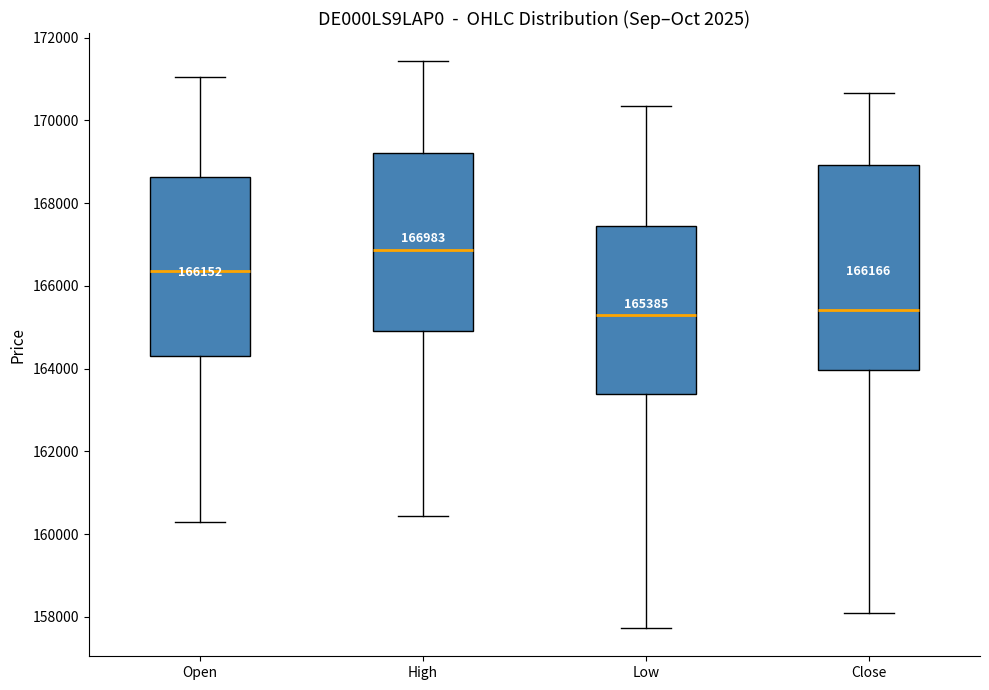

Comparing the boxes themselves (not the whiskers), which one is the tallest?

Close